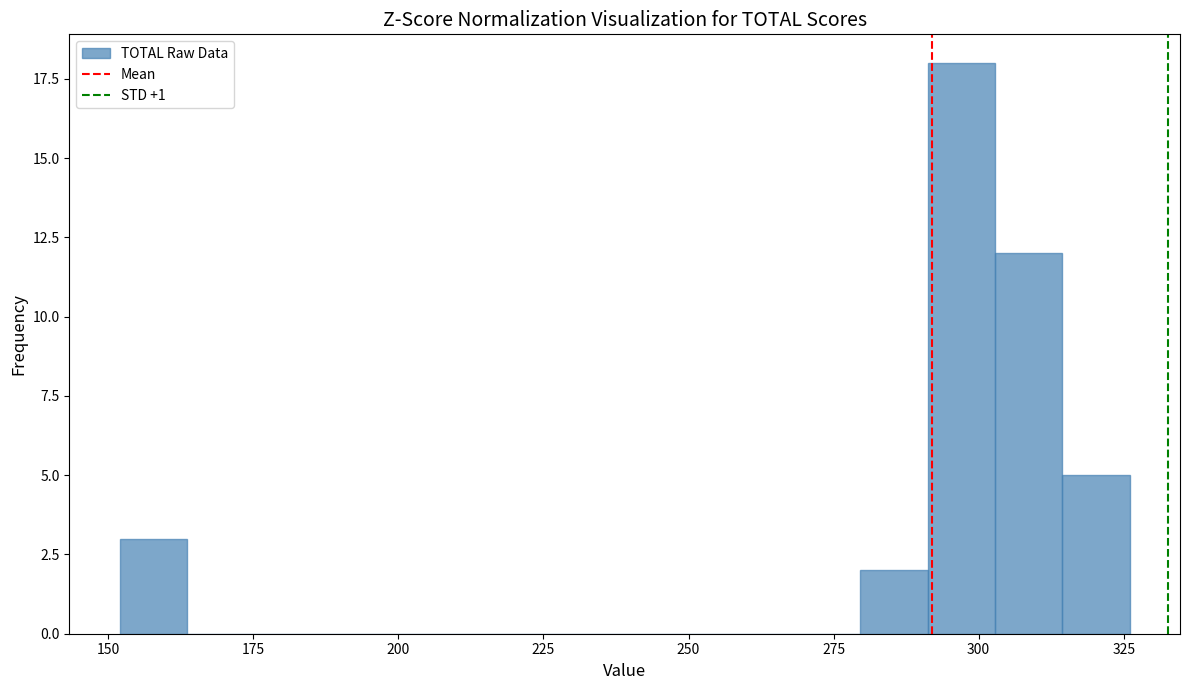

Around what value on the x-axis is the tallest bar? Give the approximate position of its centre, as read against the axis.

295